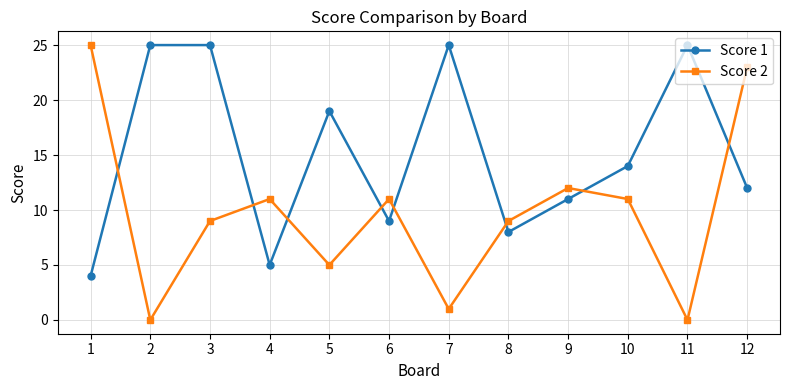

Where is the first local minimum for Score 1?

4